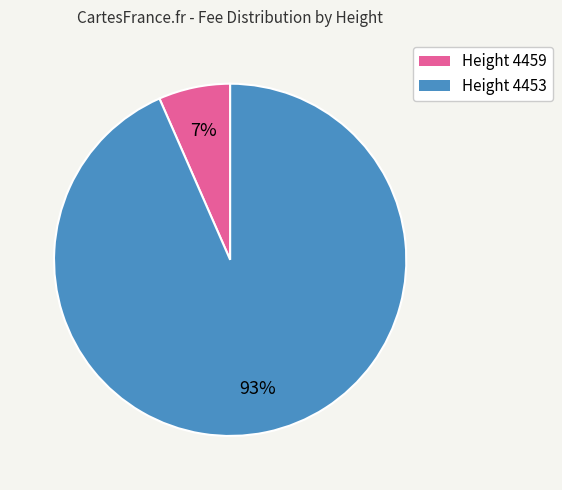

Is there a majority slice in this chart?

Yes